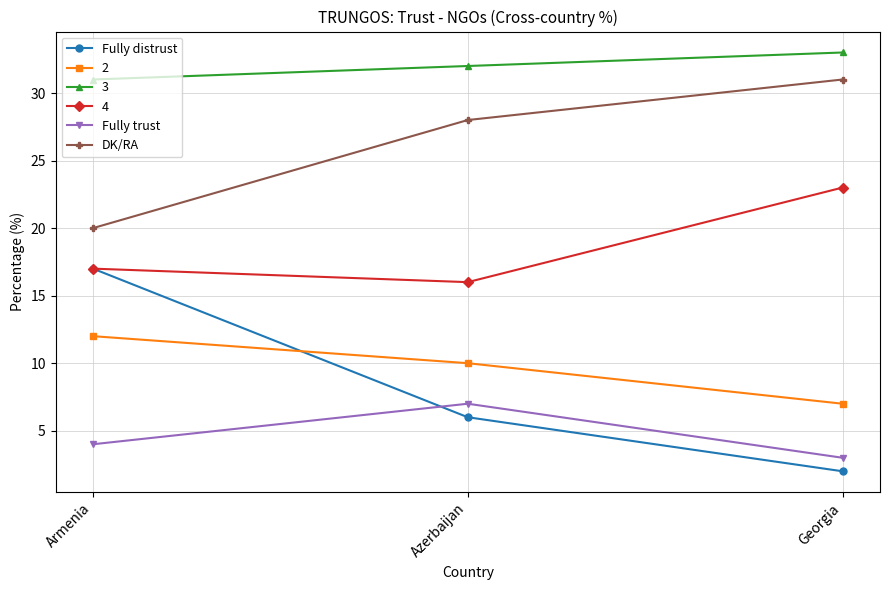

Which series has the widest spread of values?

Fully distrust